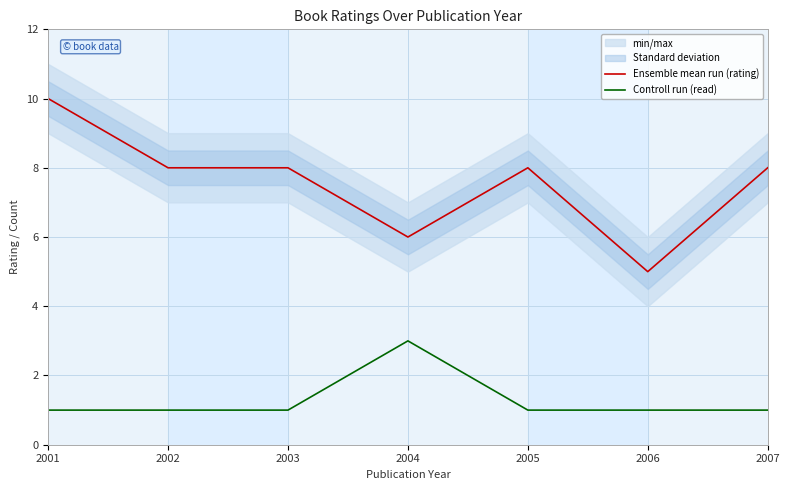

True or false: Ensemble mean run (rating) and Controll run (read) intersect in this chart.

False